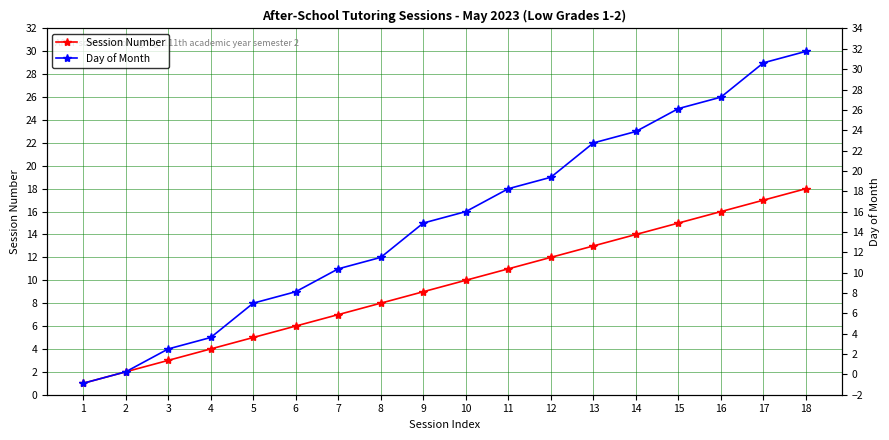

Reading right to left, what are all the values shown in this chart?

Session Number: 18	17	16	15	14	13	12	11	10	9	8	7	6	5	4	3	2	1
Day of Month: 30	29	26	25	23	22	19	18	16	15	12	11	9	8	5	4	2	1